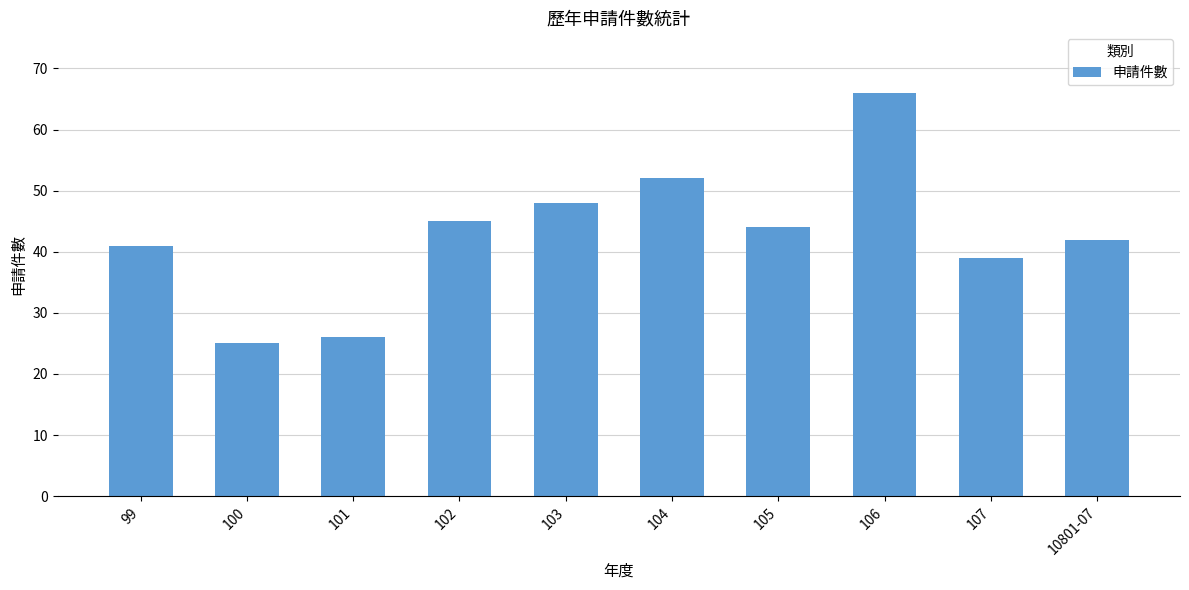

What position from the left is 100?

2